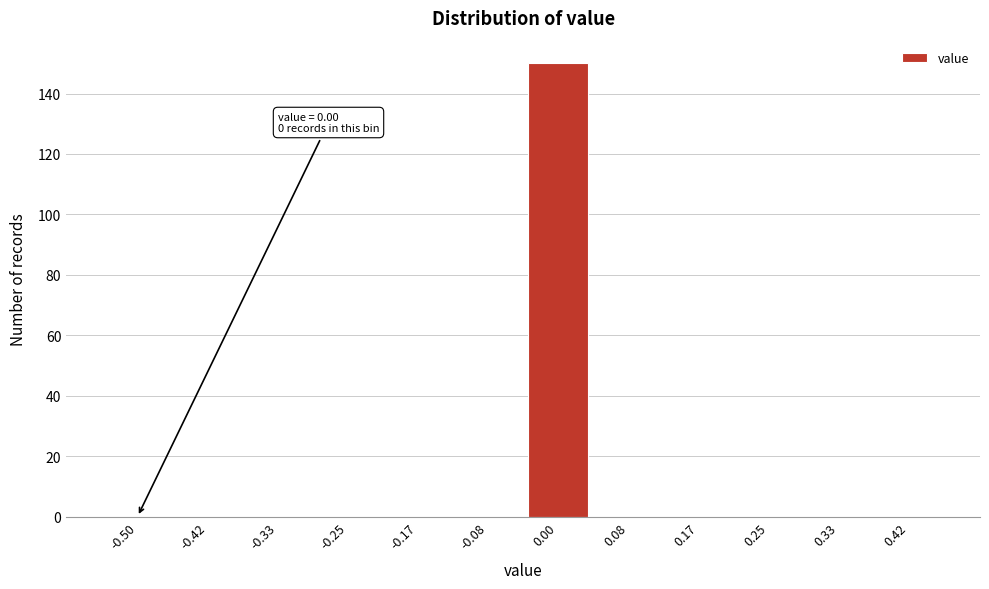

Reading left to right, extract all data points from this chart.

-0.50=0	-0.42=0	-0.33=0	-0.25=0	-0.17=0	-0.08=0	0.00=150	0.08=0	0.17=0	0.25=0	0.33=0	0.42=0